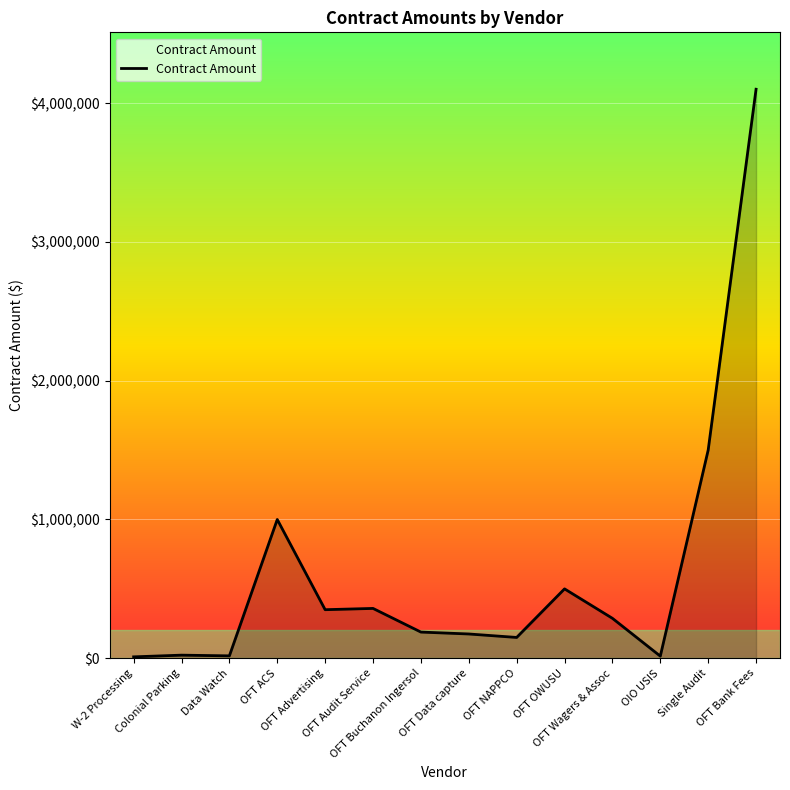

What is the greatest value displayed?

4100000.0